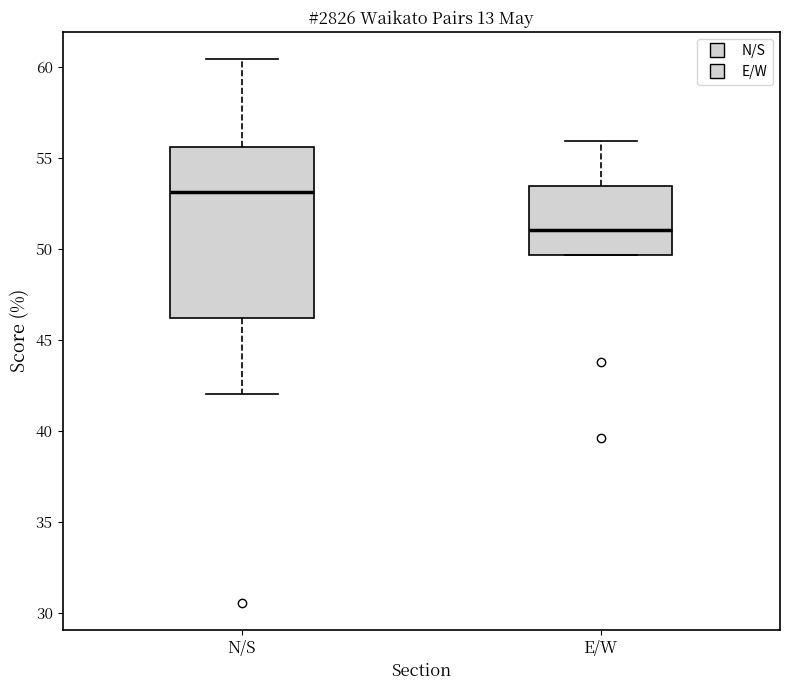

Which box is the tallest, from its lower edge to its upper edge?

N/S